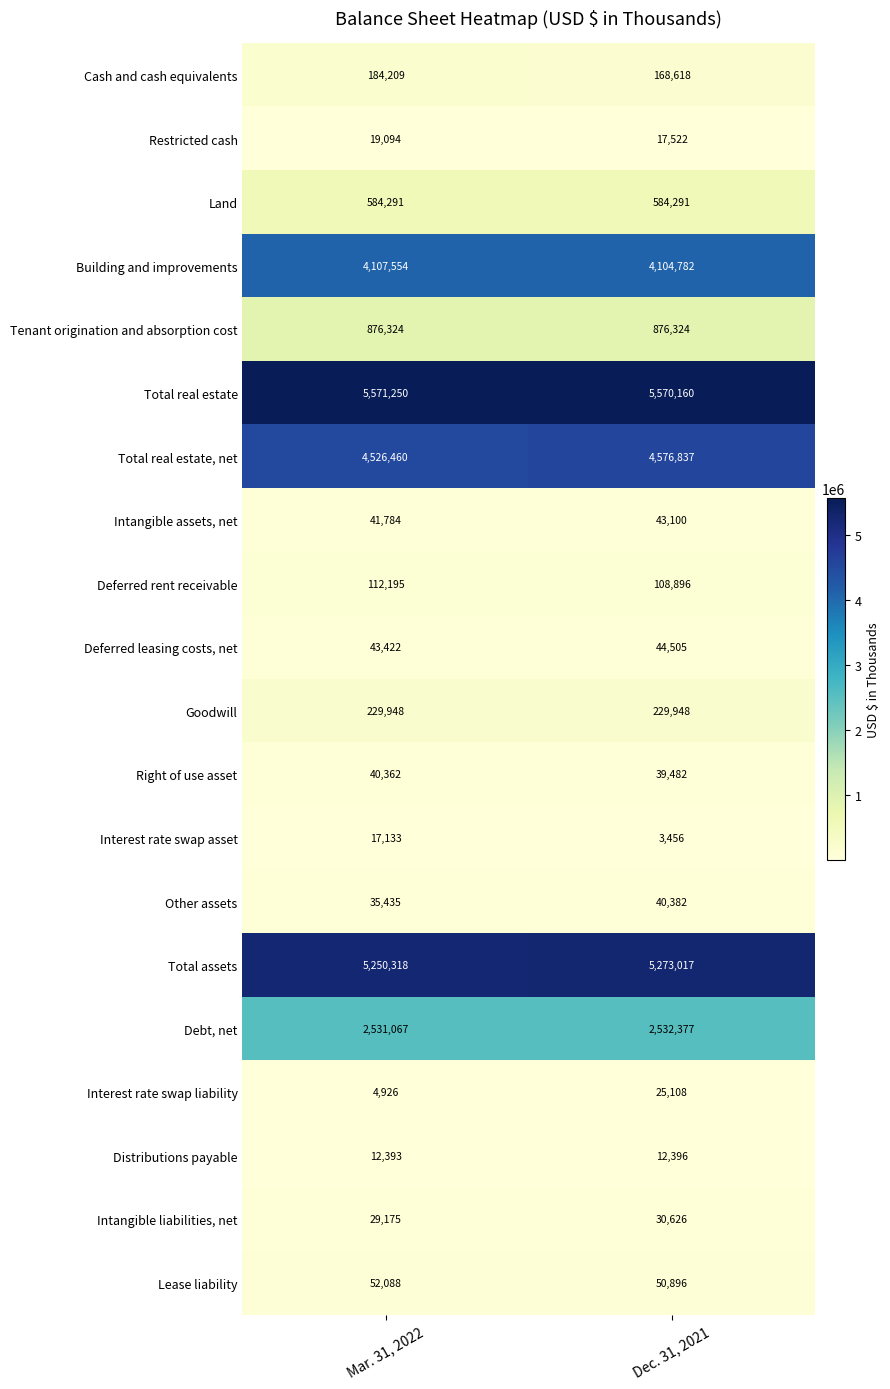

Count the number of categories in the chart.

2